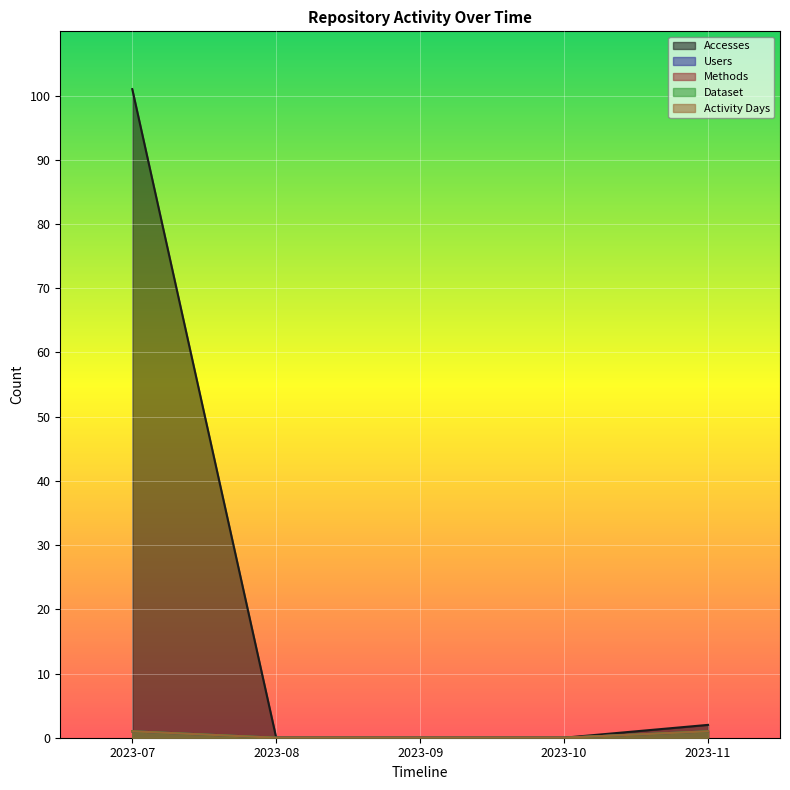

Count the Methods values in the range 0 to 1.

5